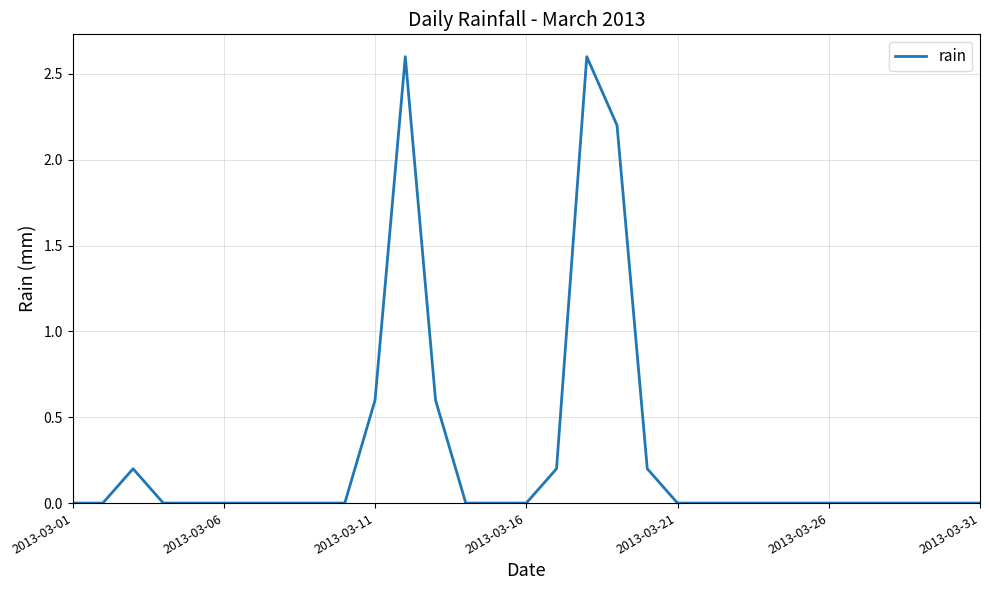

Reading left to right, extract all data points from this chart.

0.0	0.0	0.2	0.0	0.0	0.0	0.0	0.0	0.0	0.0	0.6	2.6	0.6	0.0	0.0	0.0	0.2	2.6	2.2	0.2	0.0	0.0	0.0	0.0	0.0	0.0	0.0	0.0	0.0	0.0	0.0